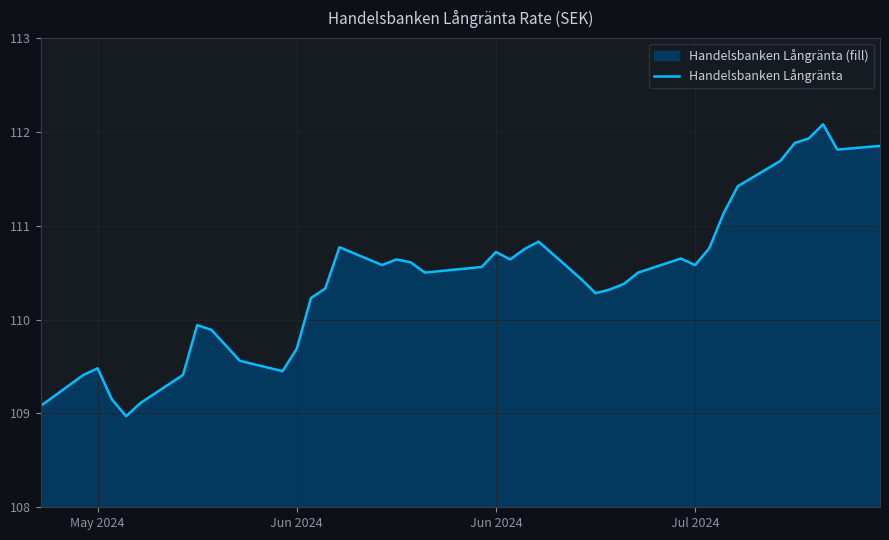

Reading right to left, extract all data points from this chart.

111.8	111.8	112.1	111.9	111.9	111.7	111.4	111.1	110.8	110.6	110.7	110.5	110.4	110.3	110.3	110.4	110.8	110.8	110.6	110.7	110.6	110.5	110.6	110.6	110.6	110.8	110.3	110.2	109.7	109.5	109.6	109.9	109.9	109.4	109.1	109.0	109.2	109.5	109.4	109.1